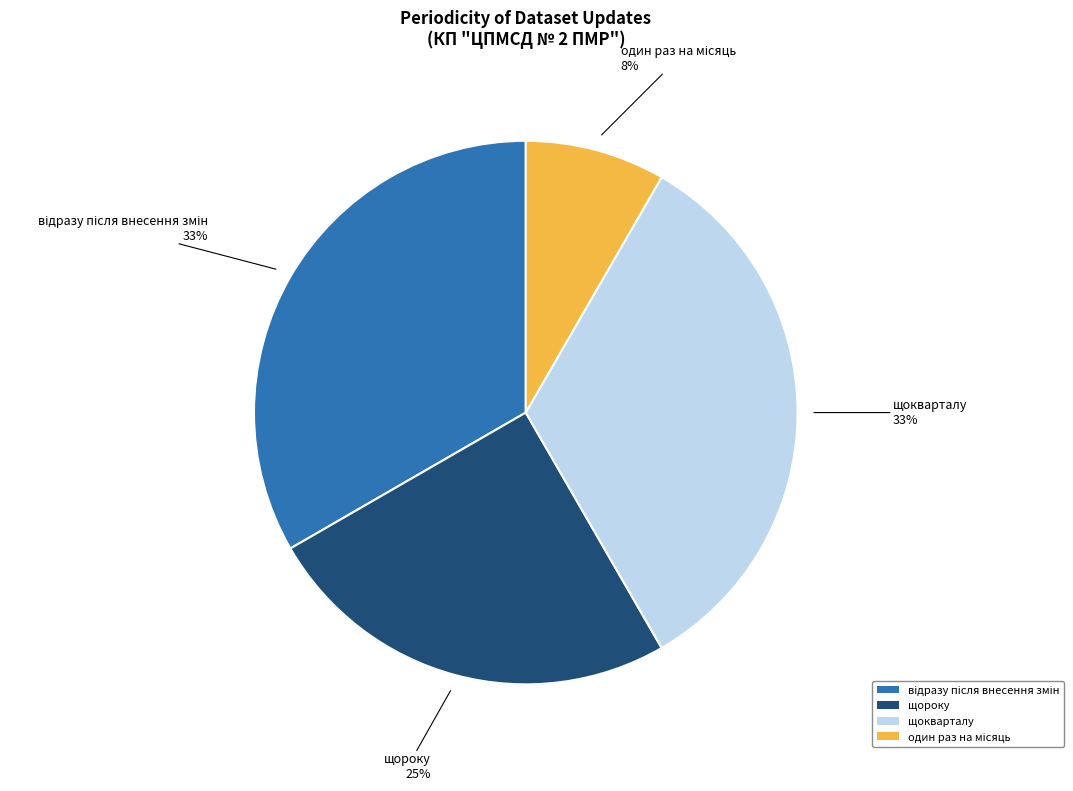

To the nearest percent, what percentage of the pie is щокварталу?

33%